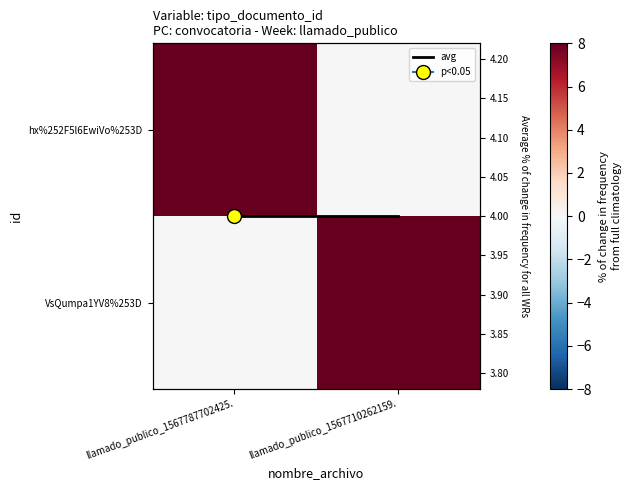

Which category has the highest value in the hx%252F5l6EwiVo%253D series?

llamado_publico_1567787702425.